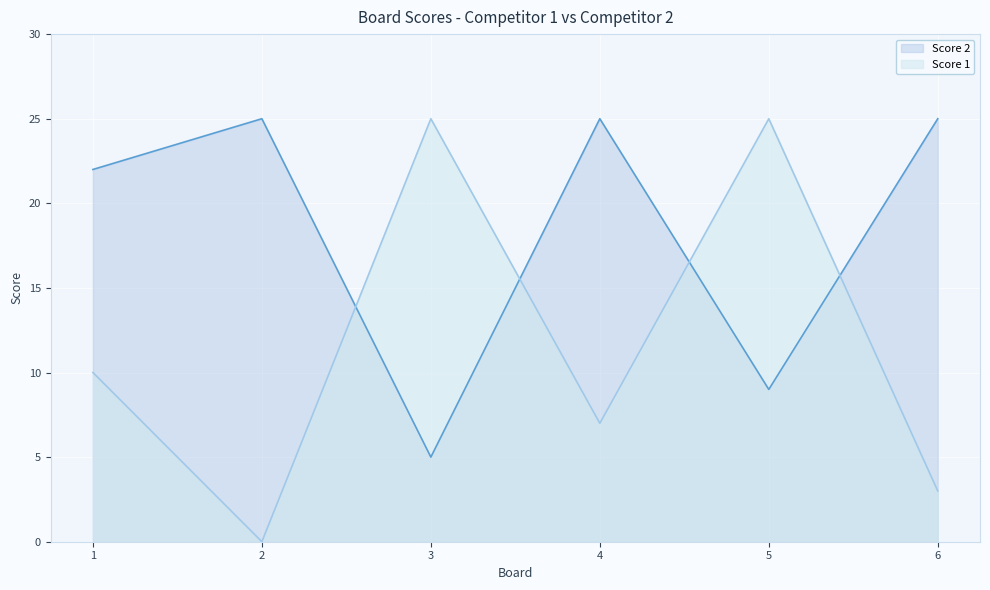

What is the average value of the Score 1 series?

12